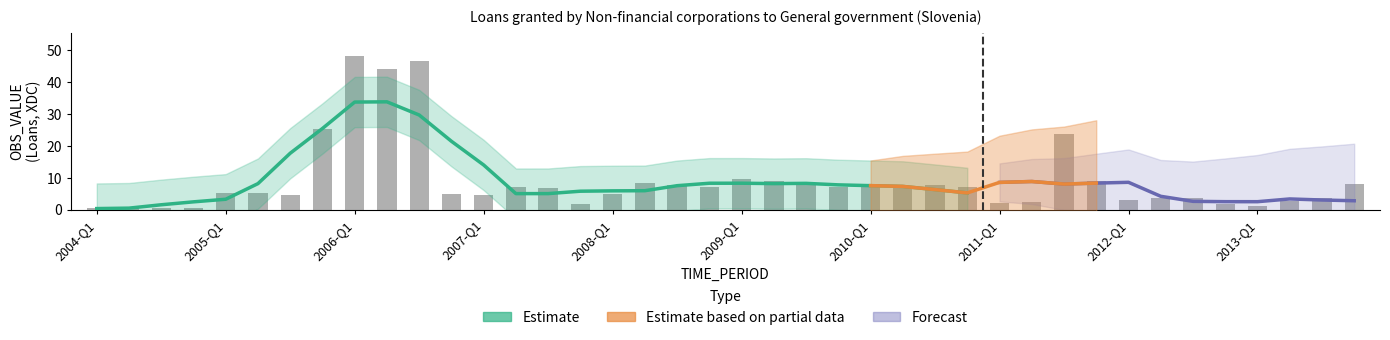

Reading left to right, extract all data points from this chart.

2004-Q1=0.5	2004-Q2=0.6	2004-Q3=0.6	2004-Q4=0.7	2005-Q1=5.3	2005-Q2=5.1	2005-Q3=4.7	2005-Q4=25.1	2006-Q1=48.2	2006-Q2=44.0	2006-Q3=46.5	2006-Q4=5.0	2007-Q1=4.5	2007-Q2=7.1	2007-Q3=6.9	2007-Q4=1.6	2008-Q1=5.0	2008-Q2=8.2	2008-Q3=7.7	2008-Q4=7.1	2009-Q1=9.5	2009-Q2=8.9	2009-Q3=8.3	2009-Q4=7.1	2010-Q1=7.5	2010-Q2=7.1	2010-Q3=7.7	2010-Q4=7.1	2011-Q1=2.1	2011-Q2=2.3	2011-Q3=23.6	2011-Q4=9.1	2012-Q1=3.1	2012-Q2=3.5	2012-Q3=3.6	2012-Q4=1.7	2013-Q1=1.2	2013-Q2=2.6	2013-Q3=3.5	2013-Q4=7.9